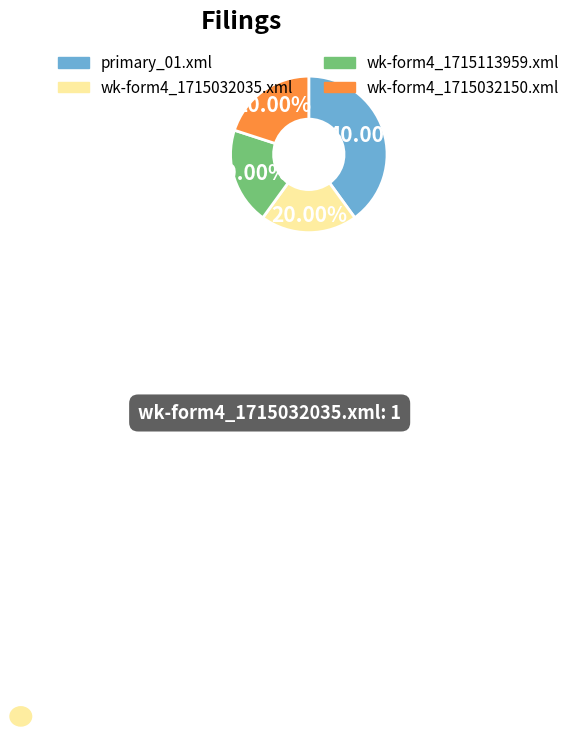

Do wk-form4_1715032035.xml and primary_01.xml together represent more than half of the pie?

Yes